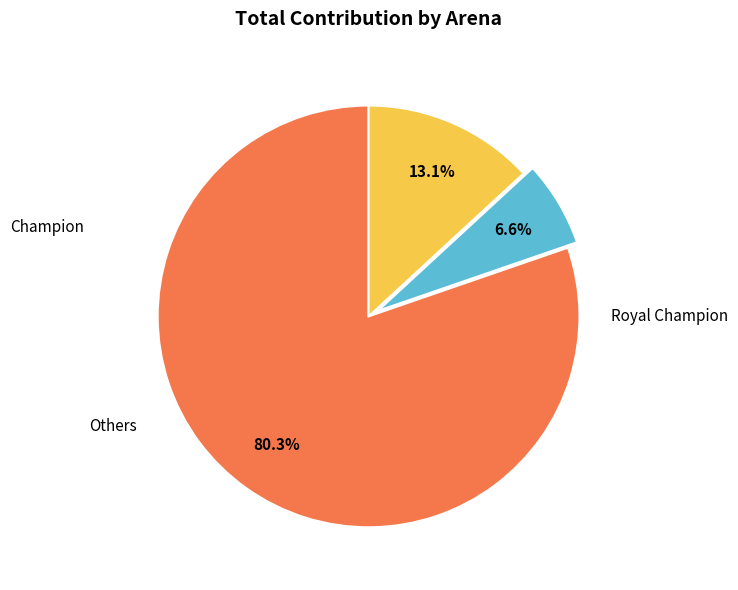

How many slices are in this pie chart?

3